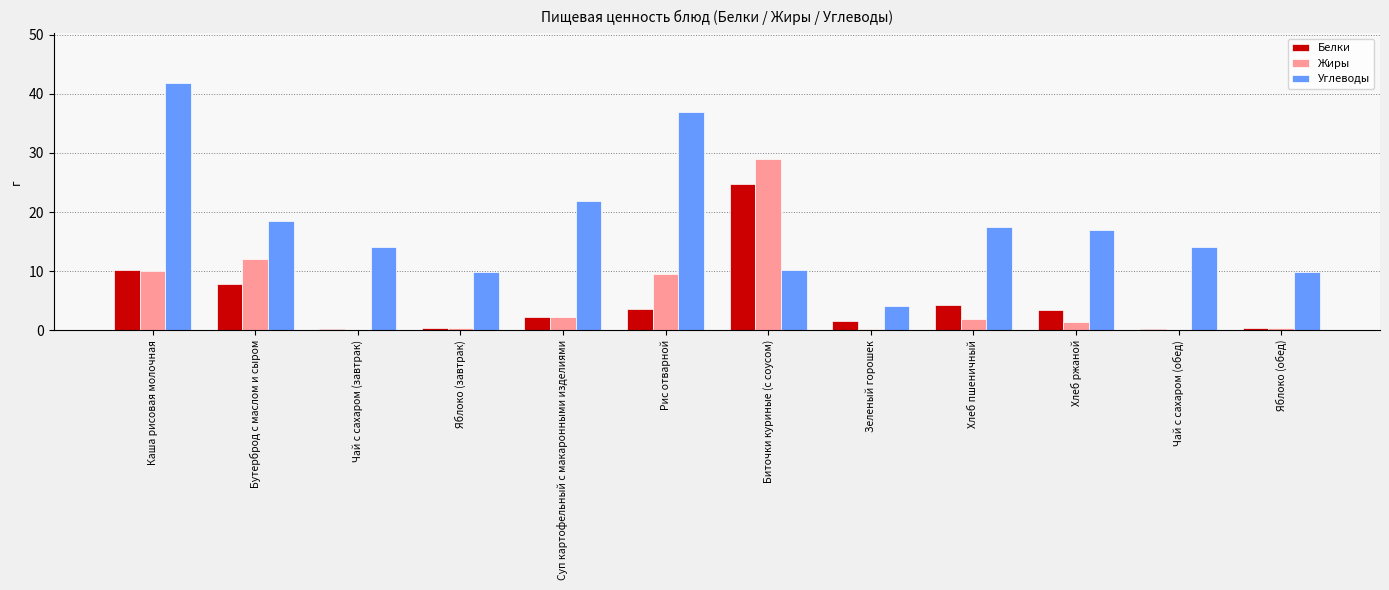

Is it true that Жиры equals 17.4 at Чай с сахаром (завтрак)?

False